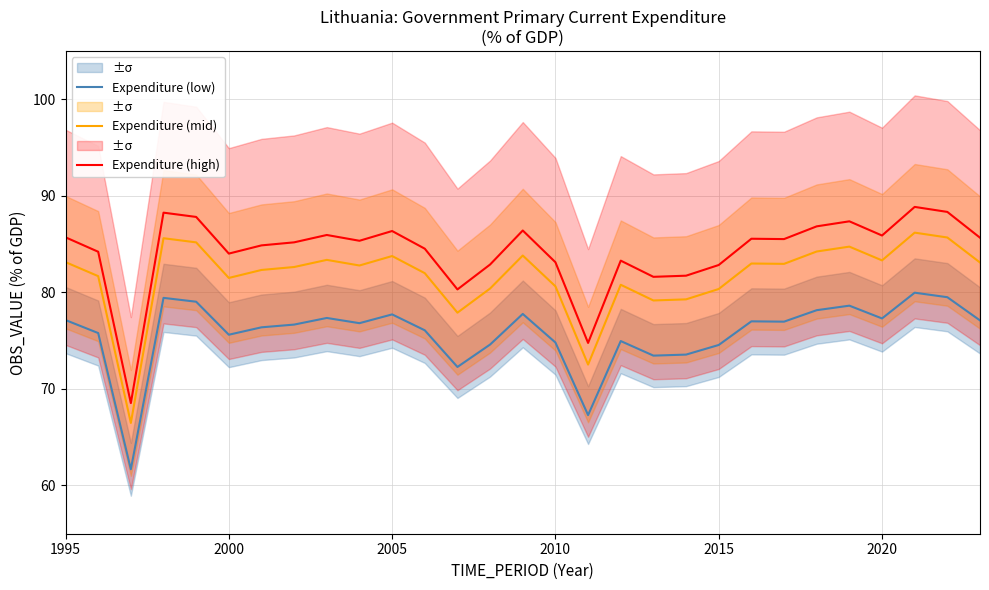

Reading left to right, what are all the values shown in this chart?

Expenditure (low): 77.1	75.8	61.7	79.4	79.0	75.6	76.4	76.7	77.3	76.8	77.7	76.1	72.3	74.6	77.8	74.8	67.3	75.0	73.4	73.6	74.5	77.0	77.0	78.1	78.6	77.3	80.0	79.5	77.1
Expenditure (mid): 83.1	81.7	66.5	85.6	85.2	81.5	82.3	82.6	83.4	82.8	83.8	82.0	77.9	80.4	83.8	80.6	72.5	80.8	79.2	79.3	80.3	83.0	82.9	84.2	84.7	83.3	86.2	85.7	83.1
Expenditure (high): 85.7	84.2	68.5	88.3	87.8	84.0	84.9	85.2	85.9	85.3	86.3	84.5	80.3	82.9	86.4	83.1	74.8	83.3	81.6	81.7	82.8	85.5	85.5	86.8	87.4	85.9	88.8	88.3	85.7